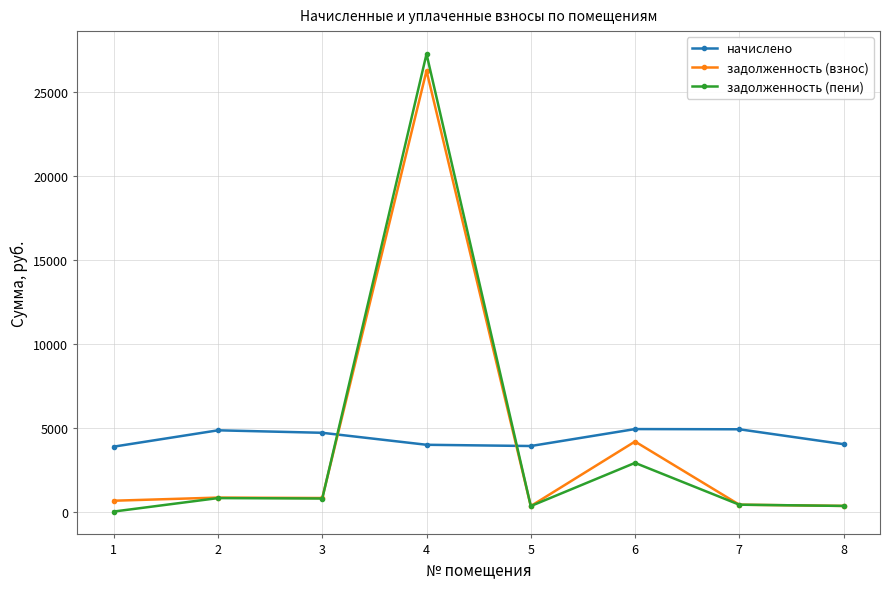

What is the sum of all задолженность (пени) values?

32800.2